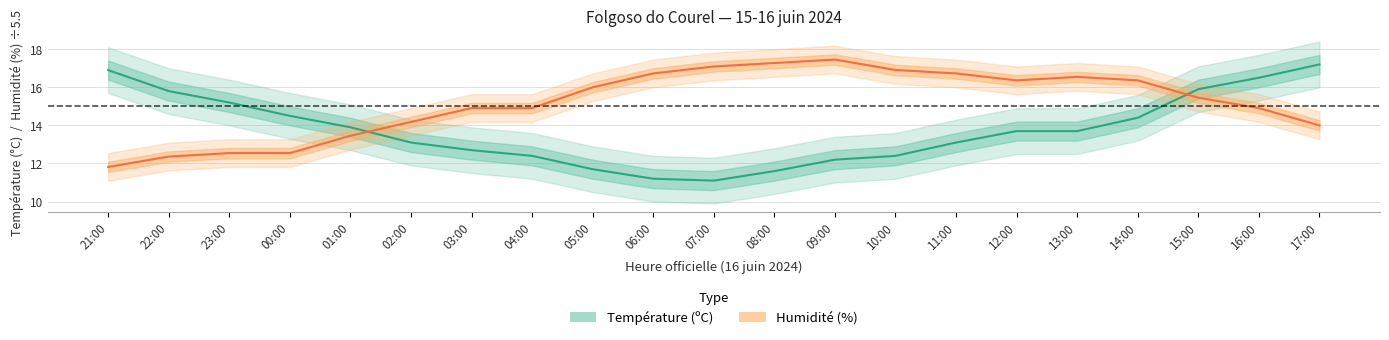

What is the highest value of the Humidité (%) series?

17.5